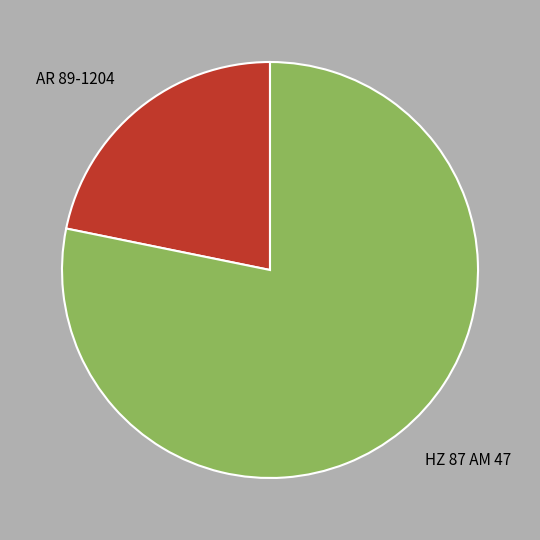

True or false: AR 89-1204 accounts for 28% of the total.

False